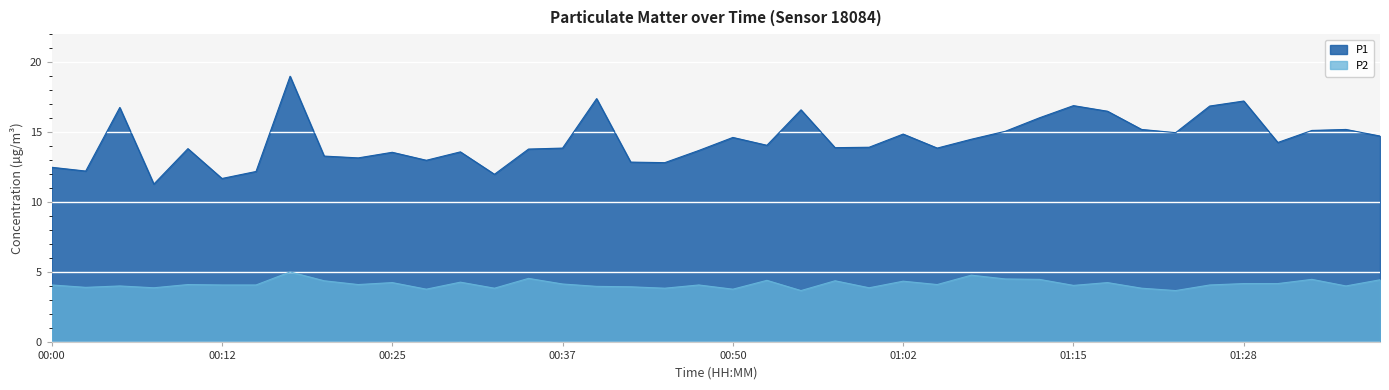

Reading left to right, what are all the values shown in this chart?

P1: 12.5	12.2	16.8	11.3	13.8	11.7	12.2	19.0	13.3	13.2	13.6	13.0	13.6	12.0	13.8	13.9	17.4	12.9	12.8	13.7	14.6	14.1	16.6	13.9	13.9	14.9	13.9	14.5	15.1	16.0	16.9	16.5	15.2	15.0	16.9	17.2	14.3	15.1	15.2	14.7
P2: 4.1	3.9	4.0	3.9	4.1	4.1	4.1	5.0	4.4	4.1	4.3	3.8	4.3	3.9	4.6	4.2	4.0	4.0	3.9	4.1	3.8	4.4	3.7	4.4	3.9	4.4	4.1	4.8	4.5	4.5	4.1	4.3	3.9	3.7	4.1	4.2	4.2	4.5	4.0	4.5